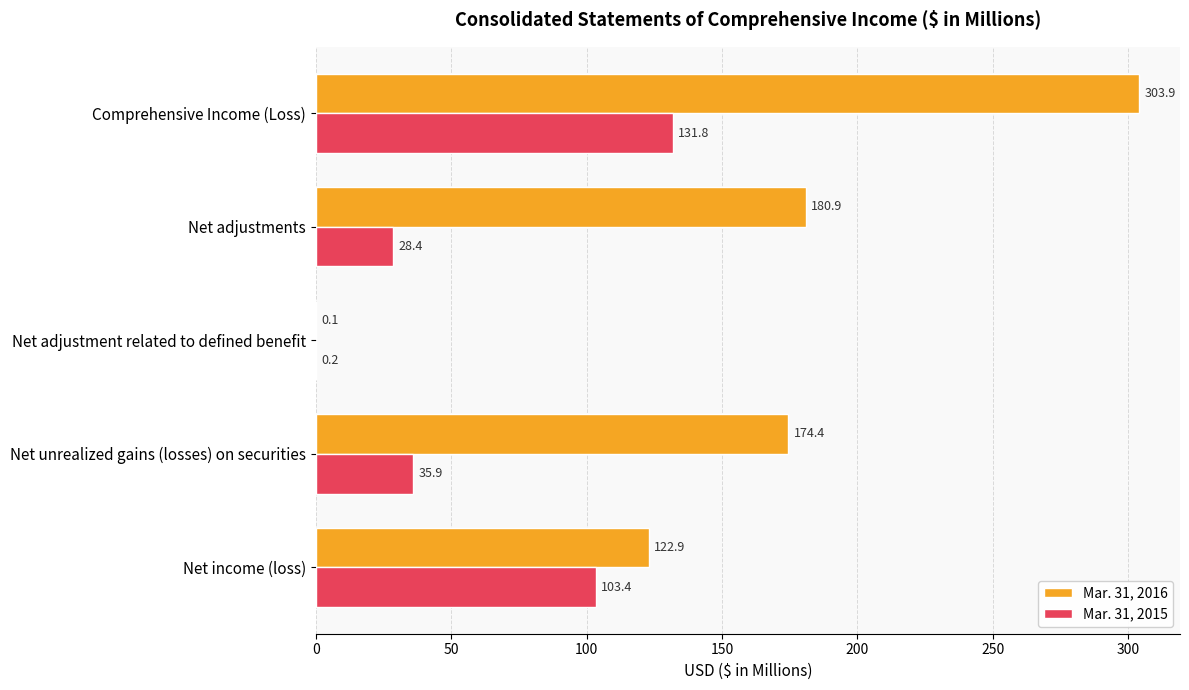

Read the Mar. 31, 2015 value at Net unrealized gains (losses) on securities.

35.9